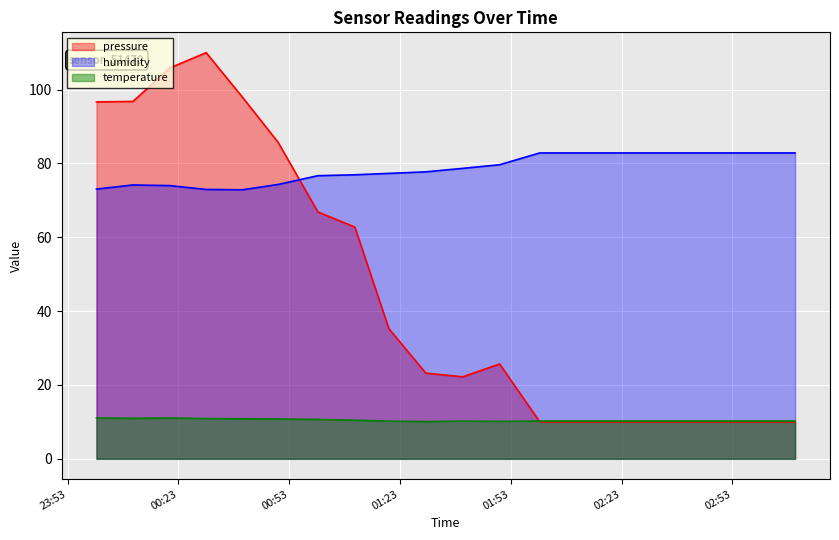

Where is the first local minimum for pressure?

2022-10-30T01:40:00